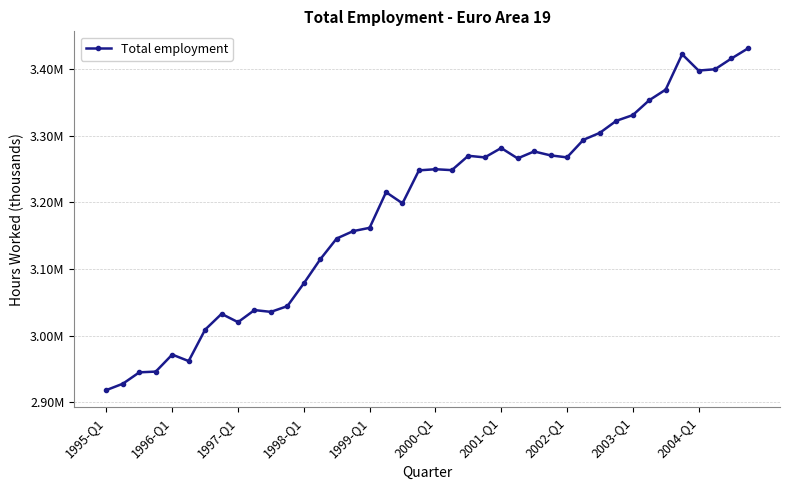

Does the chart have visible grid lines?

Yes